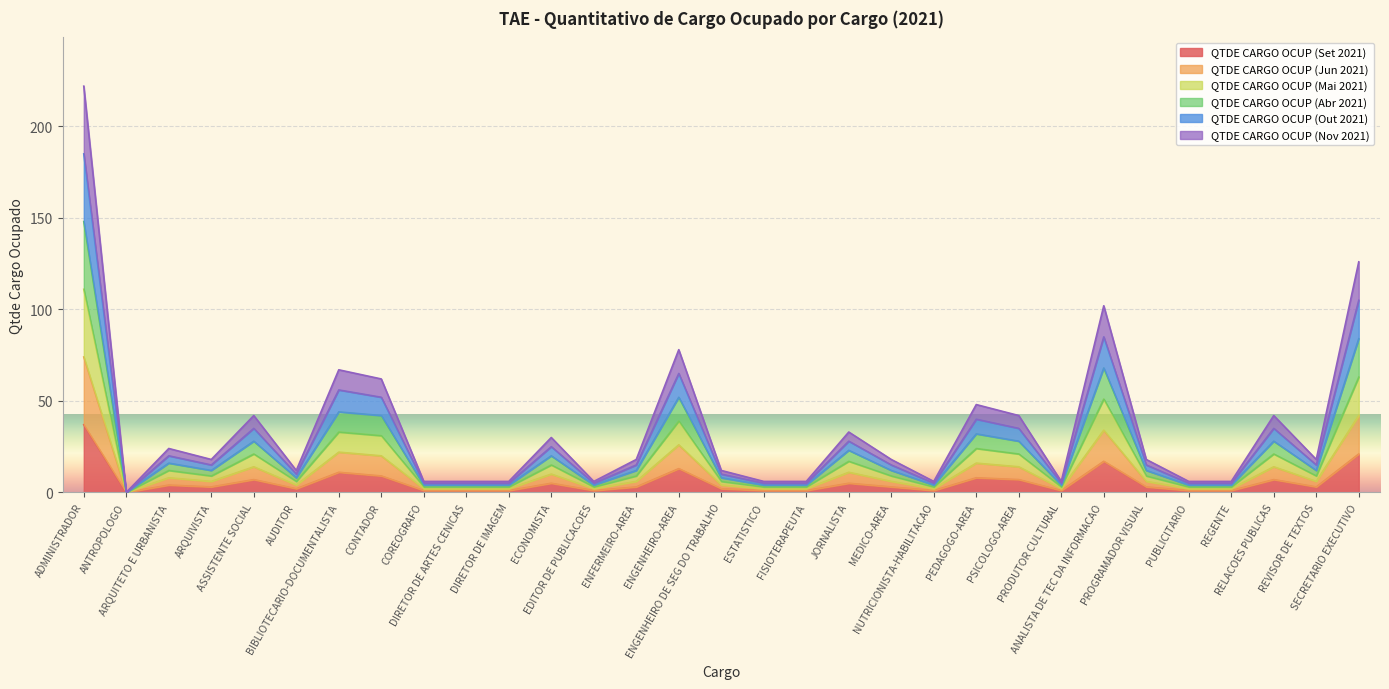

Is it true that QTDE CARGO OCUP (Mai 2021) equals 5 at DIRETOR DE IMAGEM?

False